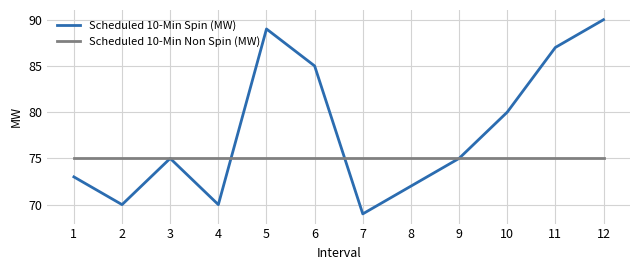

Is the value of Scheduled 10-Min Non Spin (MW) at 3 greater than the value of Scheduled 10-Min Spin (MW) at 8?

Yes